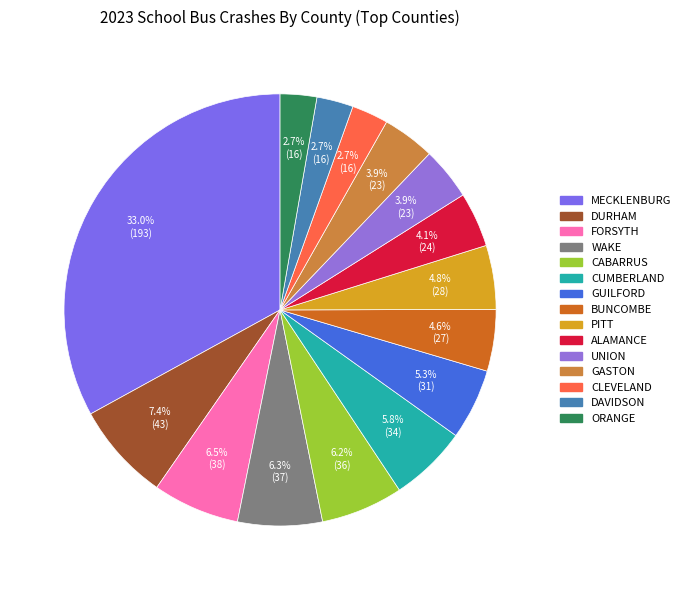

The DURHAM slice represents 1% of the pie. True or false?

False